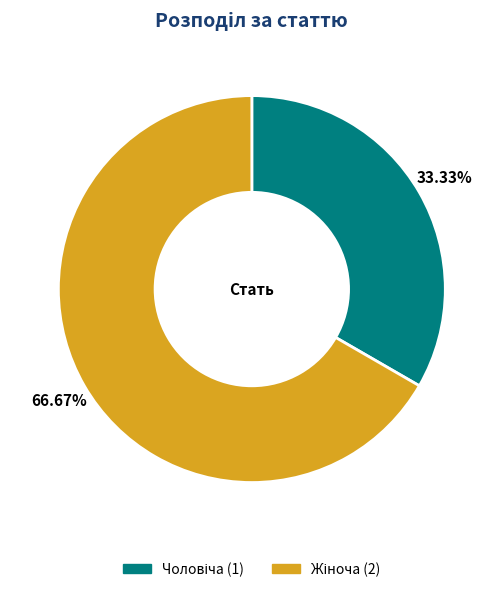

How many slices are in this pie chart?

2